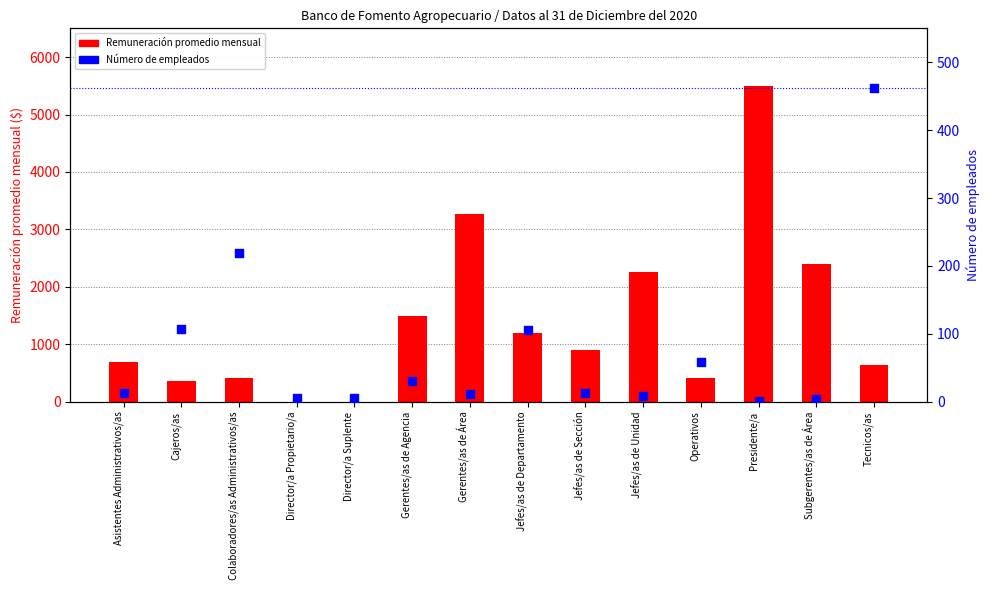

What are all the series names shown in the legend?

Remuneración promedio mensual, Número de empleados